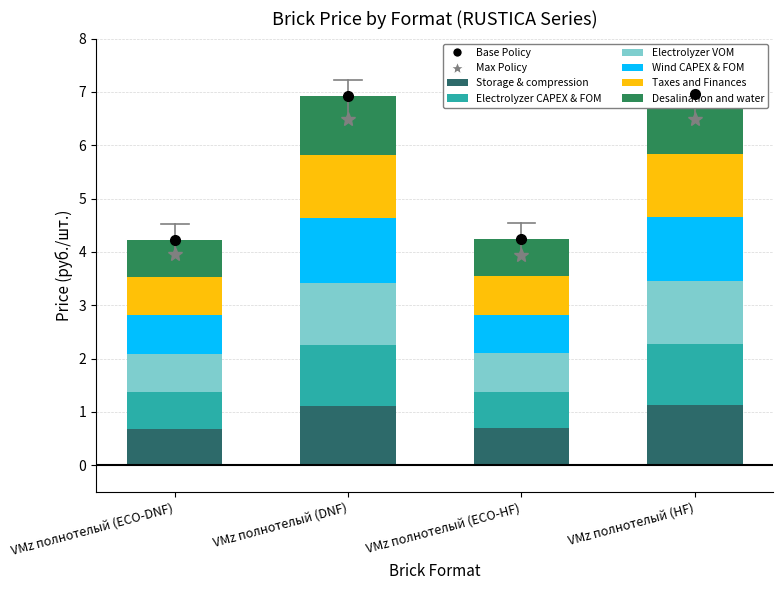

Which label corresponds to the largest value in the chart?

VMz полнотелый (HF)